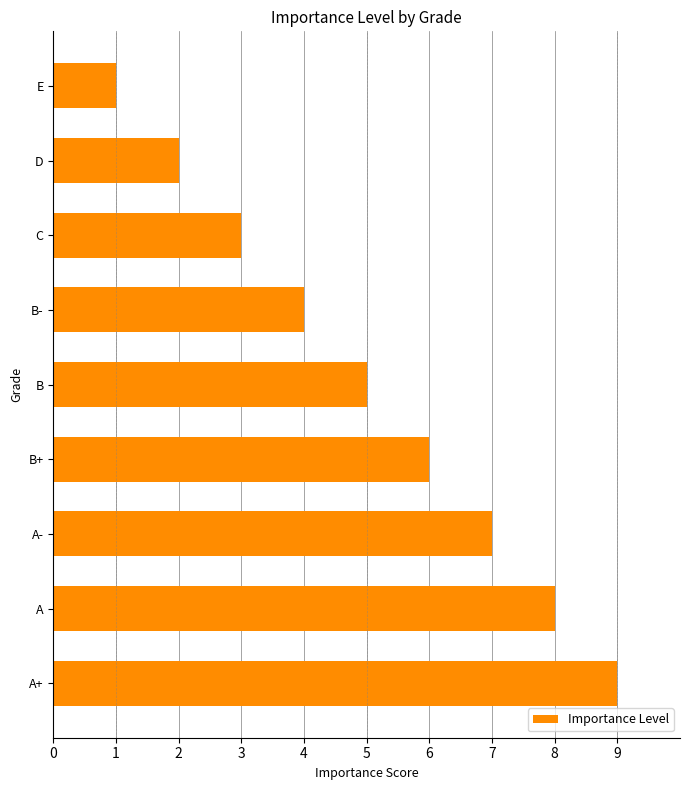

Reading bottom to top, list all the values displayed in this chart.

9	8	7	6	5	4	3	2	1